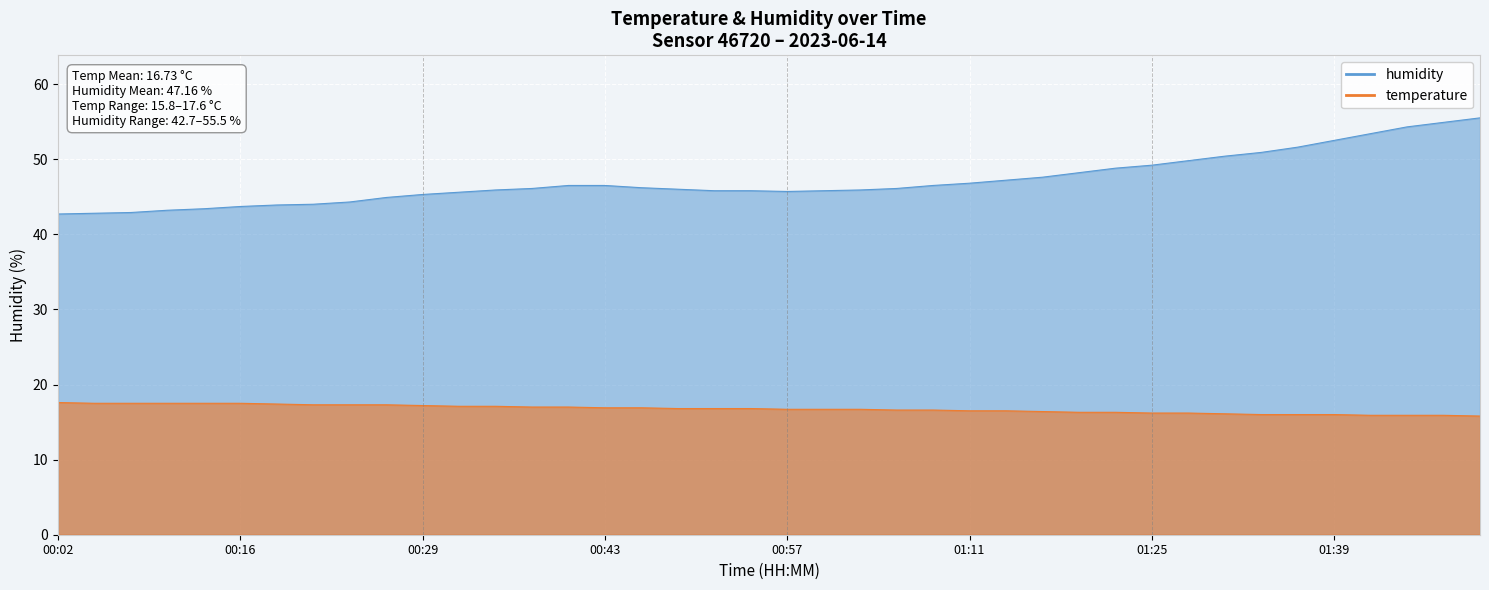

Rank the series at 00:32 from lowest to highest value.

temperature, humidity